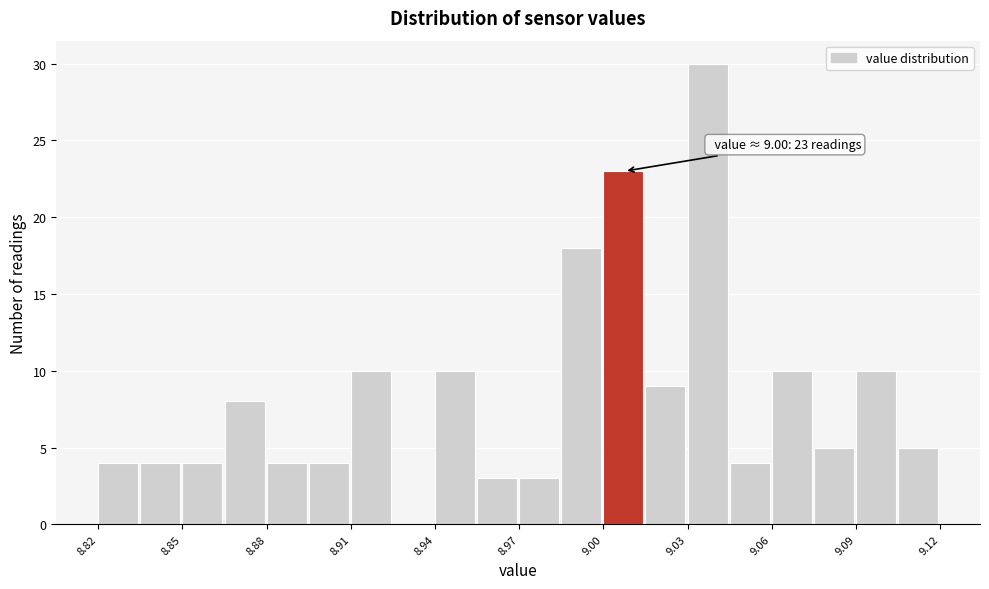

Around what value on the x-axis is the tallest bar? Give the approximate position of its centre, as read against the axis.

9.035